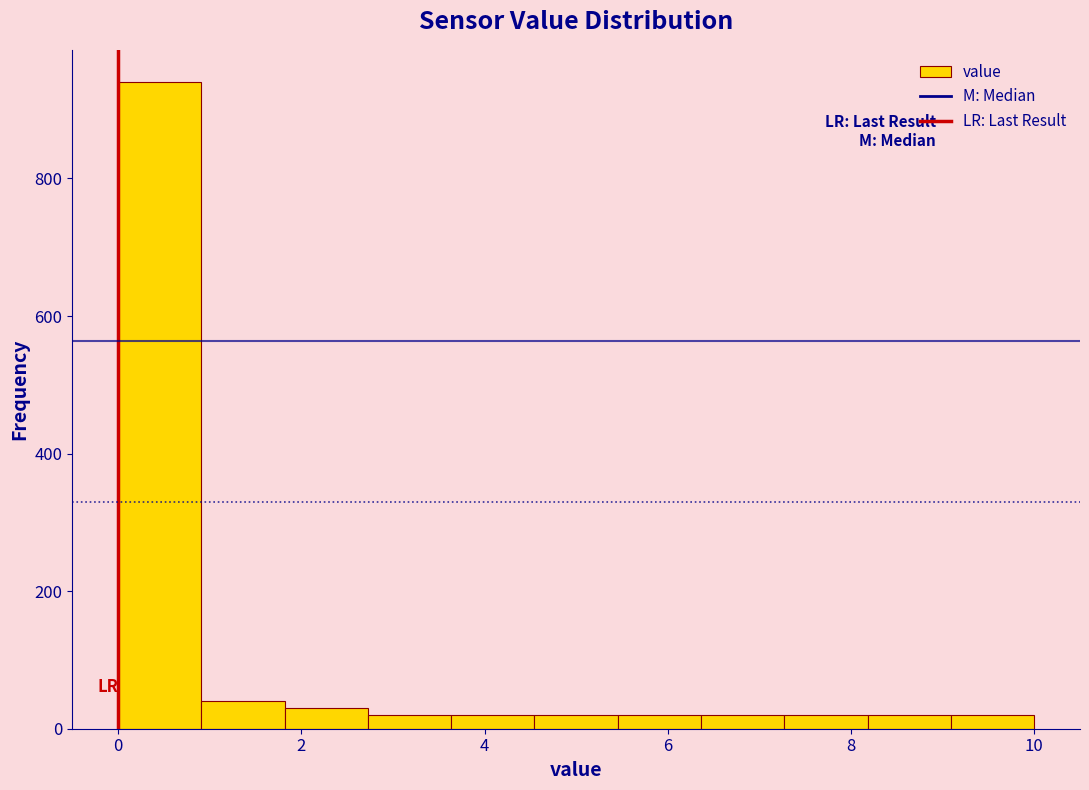

Reading left to right, list every bar in this chart as the range it spans on the x-axis followed by its height. Neither the bar edges nor the heights are printed on the chart, so give them approximately, as read against the axes.

0.0 to 1.0: 940
1.0 to 1.8: 40
1.8 to 2.8: 40
2.8 to 3.6: 20
3.6 to 4.6: 20
4.6 to 5.4: 20
5.4 to 6.4: 20
6.4 to 7.2: 20
7.2 to 8.2: 20
8.2 to 9.0: 20
9.0 to 10.0: 20